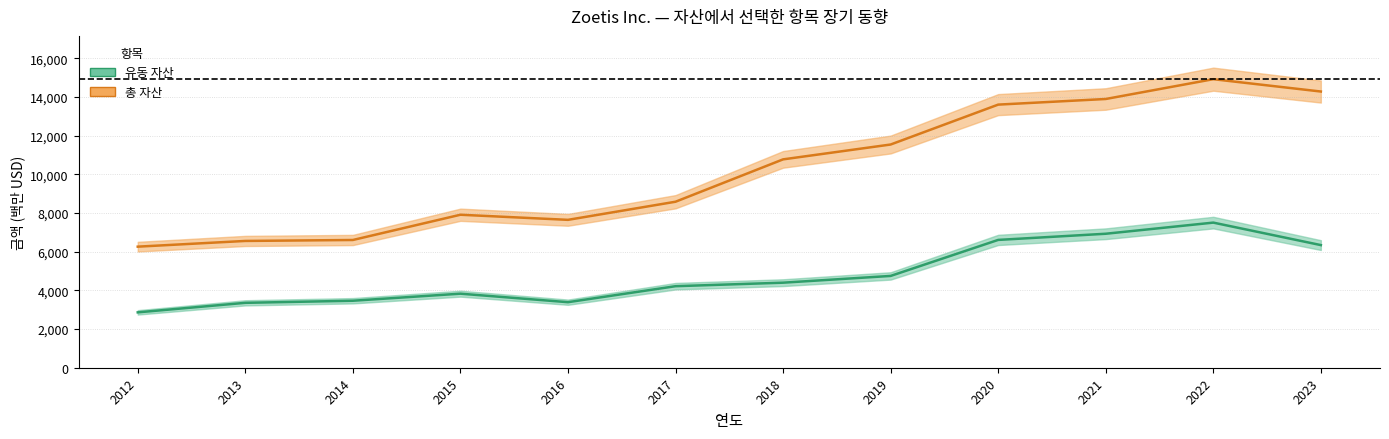

What is the smallest value displayed?

2864